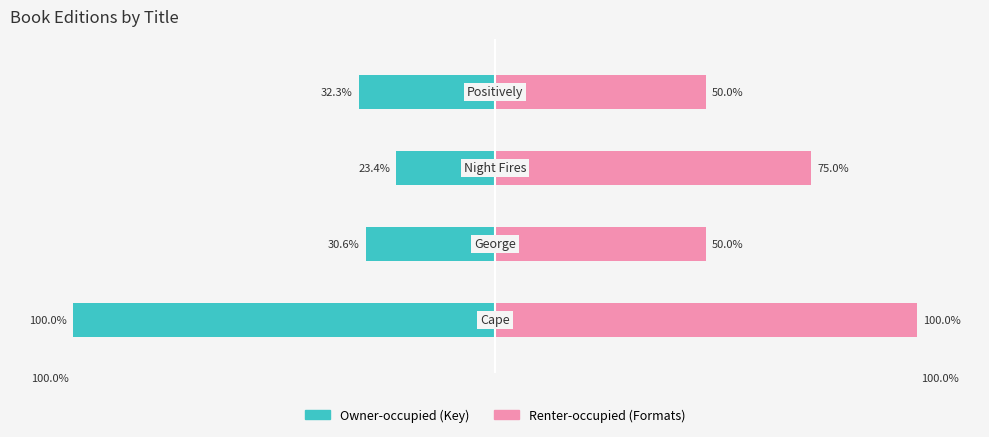

What is the value of the Owner-occupied (Key) bar at the 2nd from the left?

-30.6